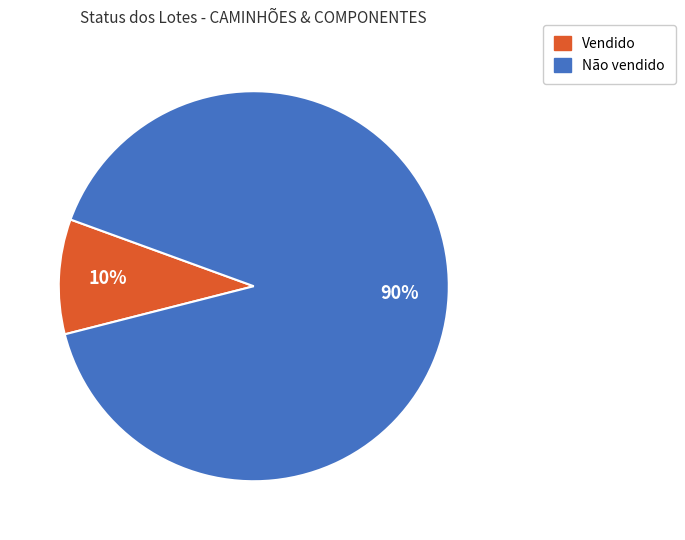

How many segments does this pie chart have?

2